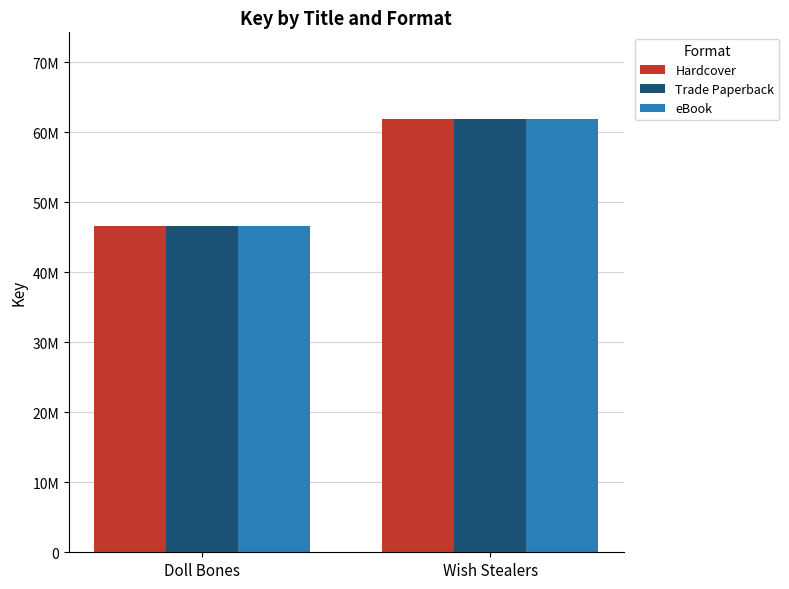

What is the average value of the Hardcover series?

54264808